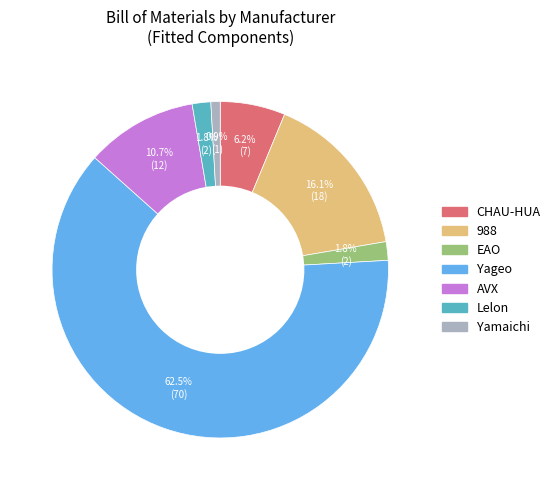

To the nearest percent, what percentage of the pie is EAO?

2%